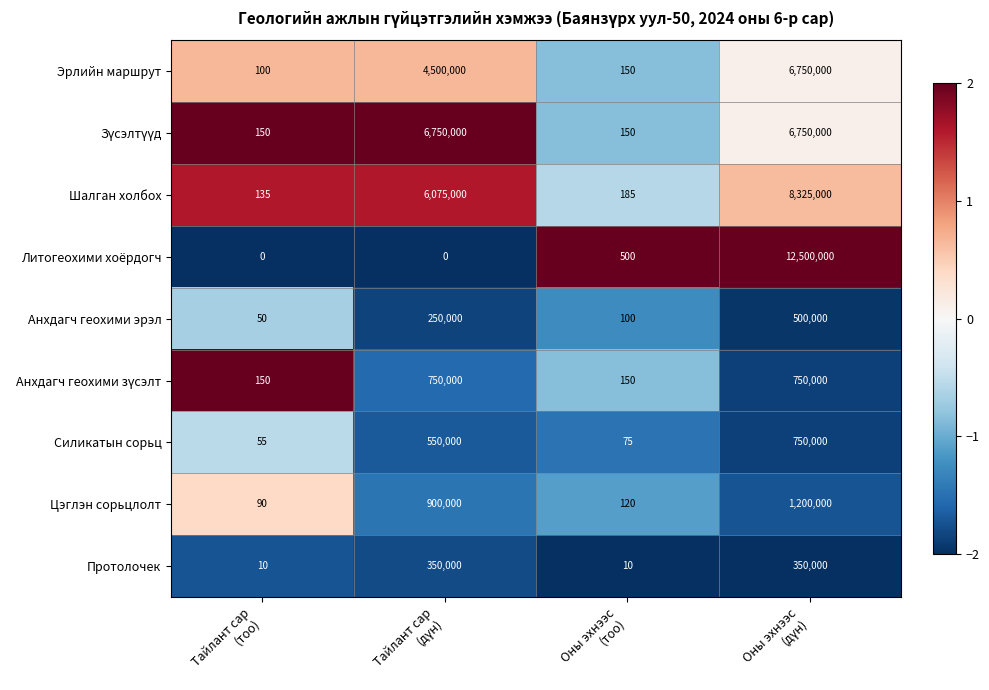

Count the Протолочек values in the range 10 to 350000.

4